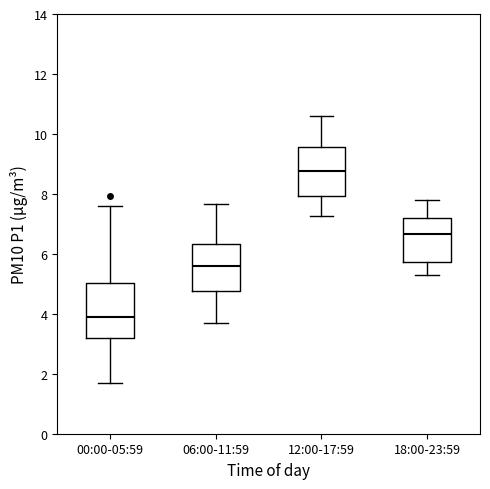

Reading left to right, transcribe this box plot: for each box, give where its median line is, the range the box spans, and where its two whiskers end, as read against the y-axis. The values are not printed on the chart, so give them approximately, as read against the axis.

00:00-05:59: median 3.8, box 3.2 to 5.0, whiskers 1.8 to 7.6
06:00-11:59: median 5.6, box 4.8 to 6.4, whiskers 3.6 to 7.6
12:00-17:59: median 8.8, box 8.0 to 9.6, whiskers 7.2 to 10.6
18:00-23:59: median 6.6, box 5.8 to 7.2, whiskers 5.4 to 7.8